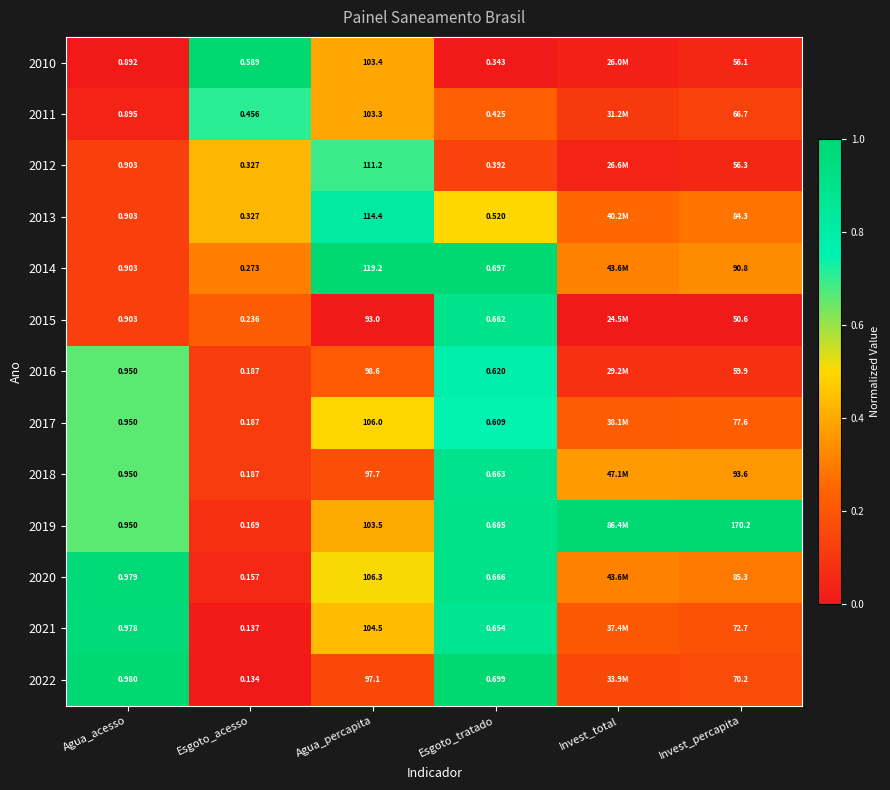

Is the value of 2014 at Agua_acesso greater than the value of 2022 at Esgoto_acesso?

Yes